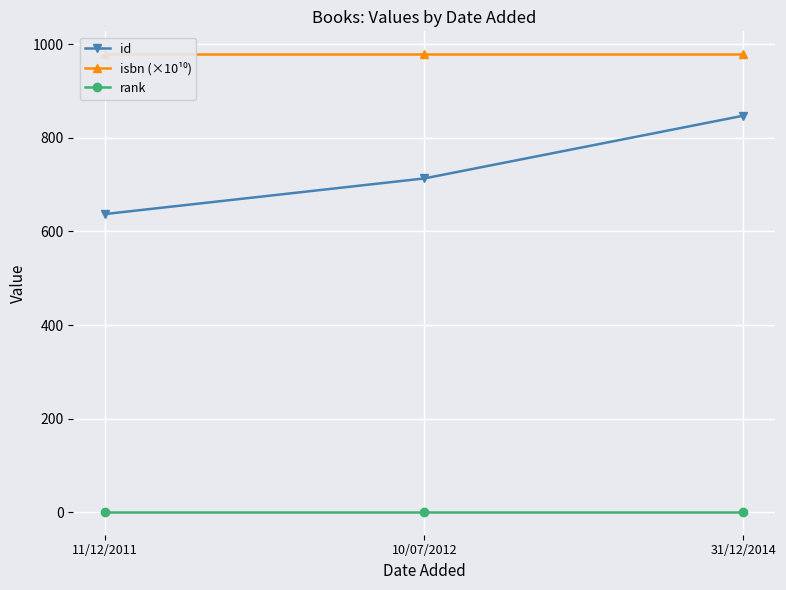

What is the spread (max minus min) of values at 31/12/2014?

977.3